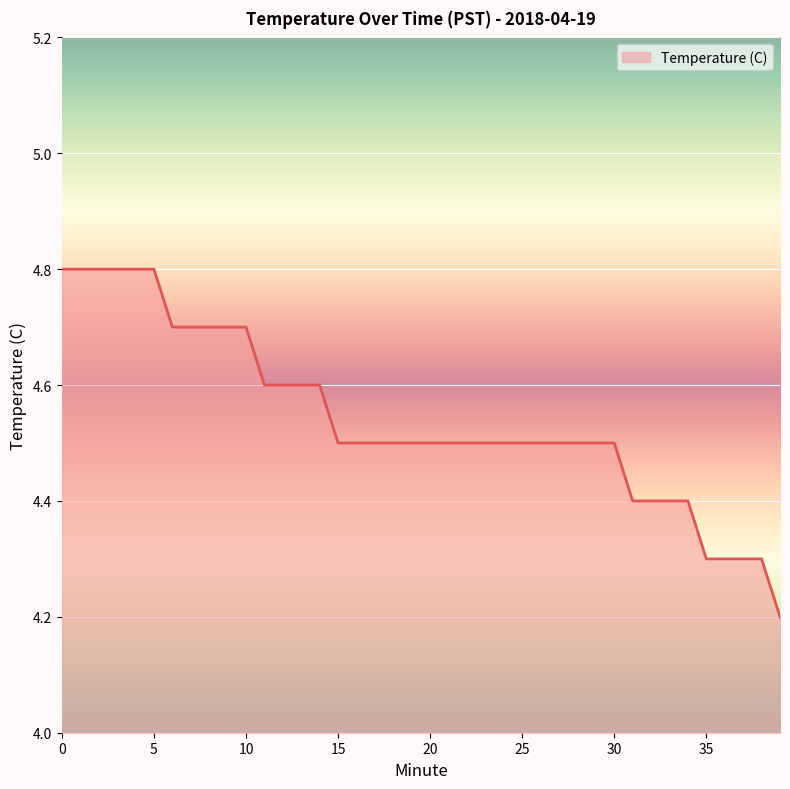

What is the minimum value shown in the chart?

4.2